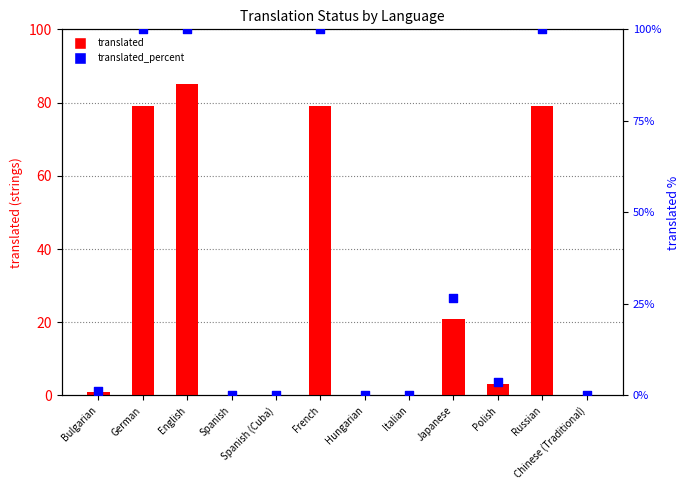

At how many categories does at least one series exceed 79?

4